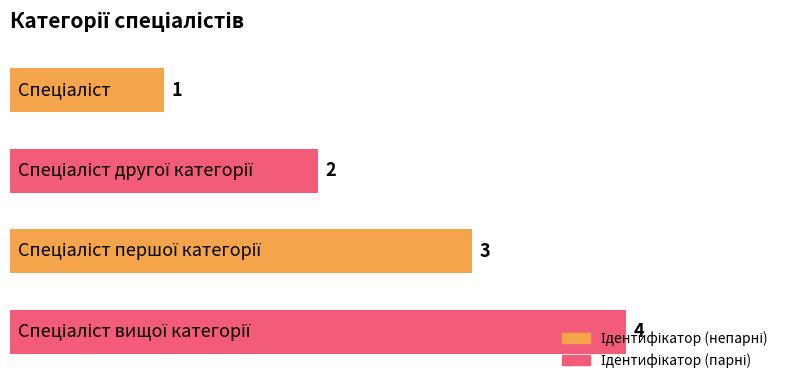

How many values are between 2 and 4?

3